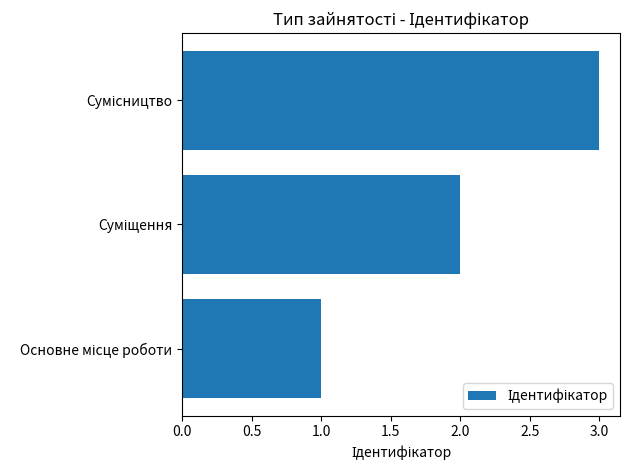

What is the maximum value shown in the chart?

3